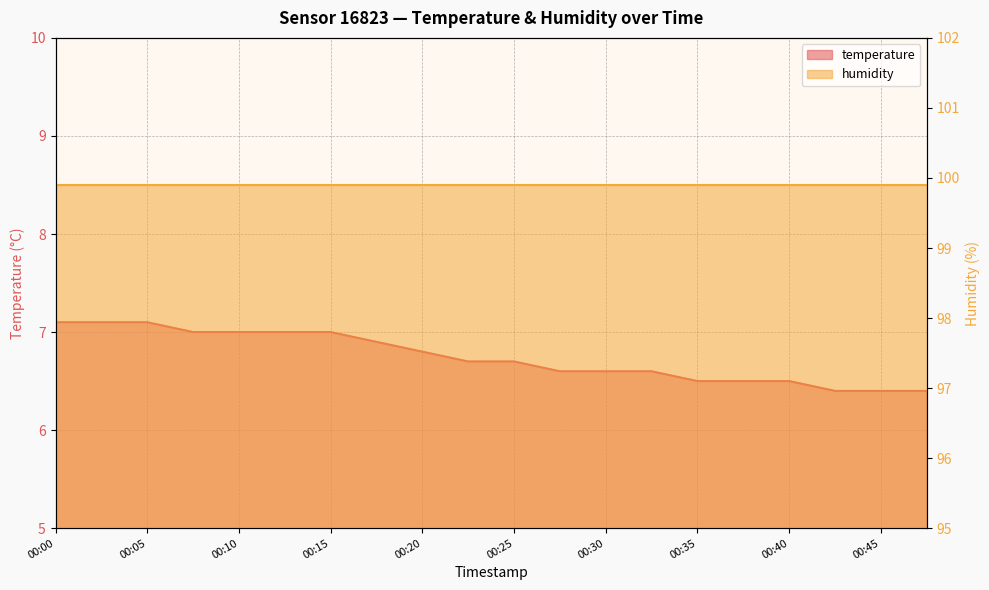

The value at 2023-05-16T00:27:49 is 10.1. True or false?

False